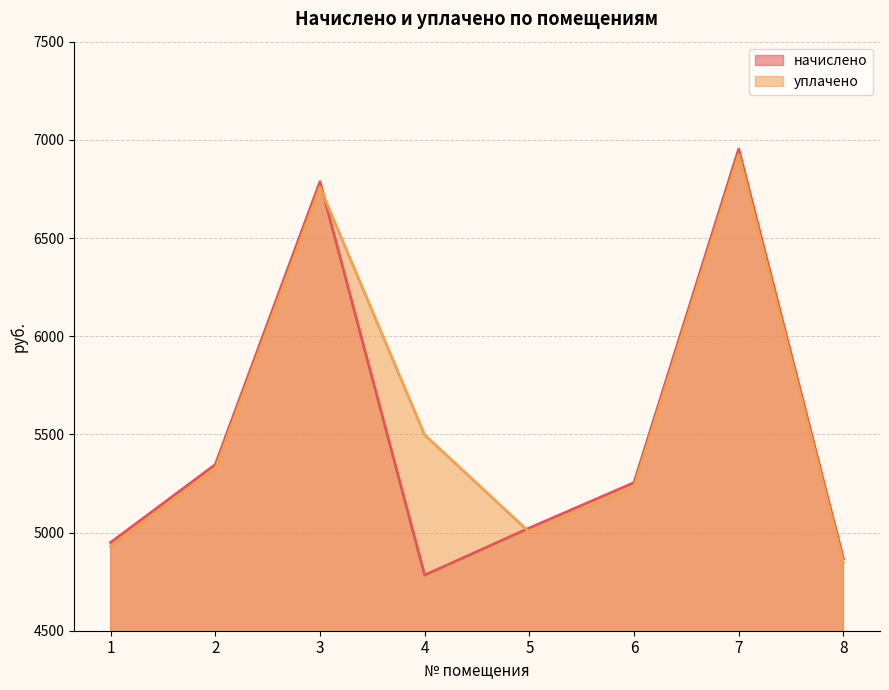

At which label does начислено first exceed 5254?

2